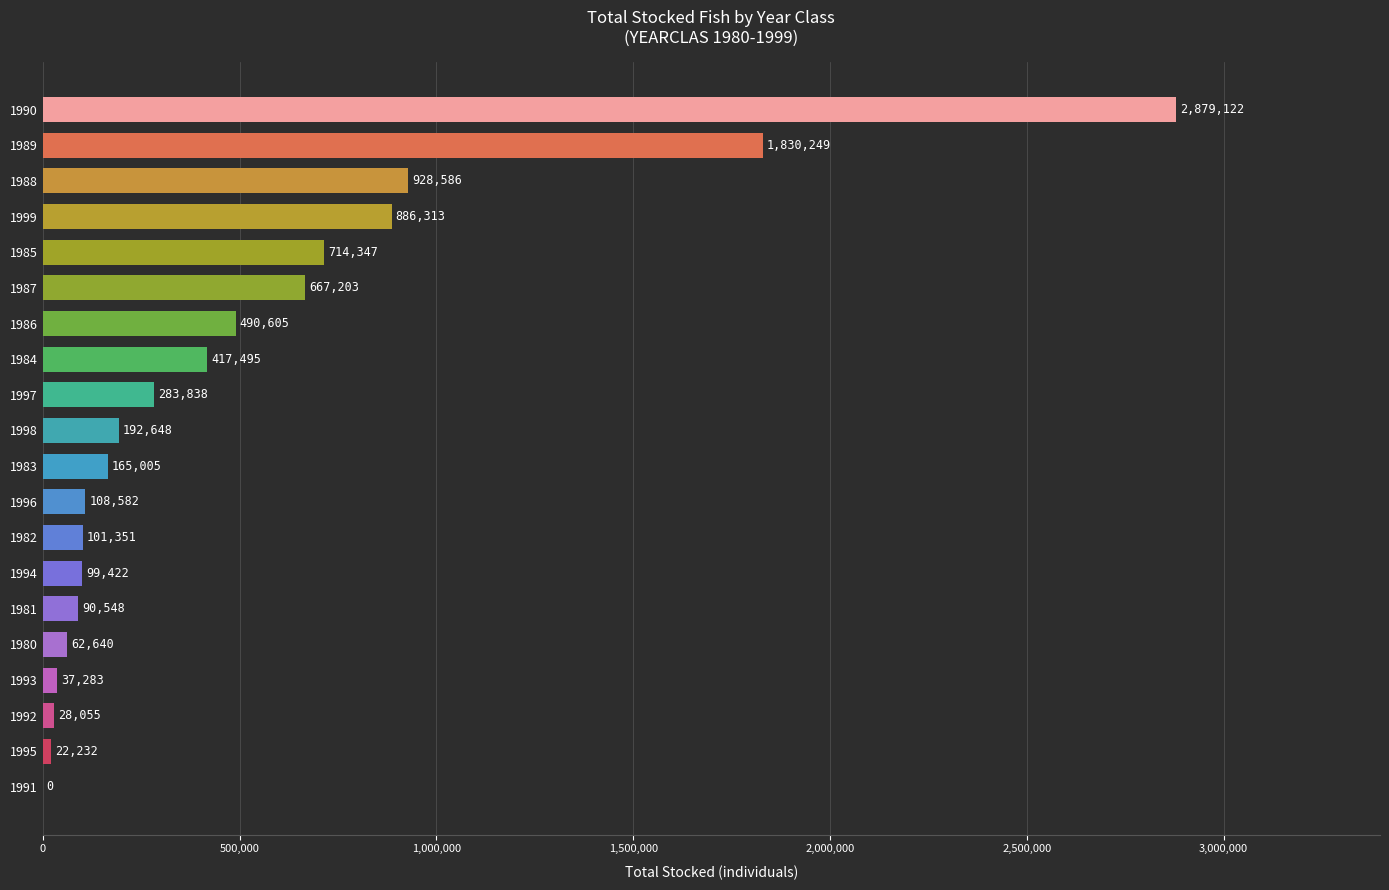

At which label is the value closest to 1439561?

1989